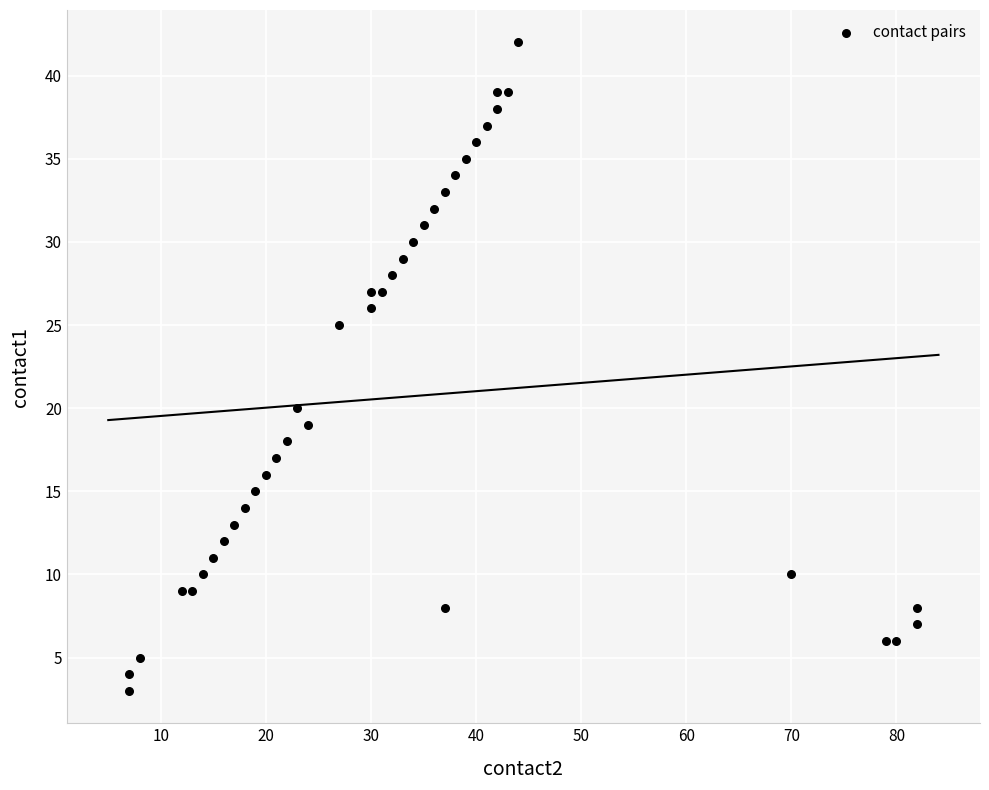

What is the range of Y values (max minus min)?

39